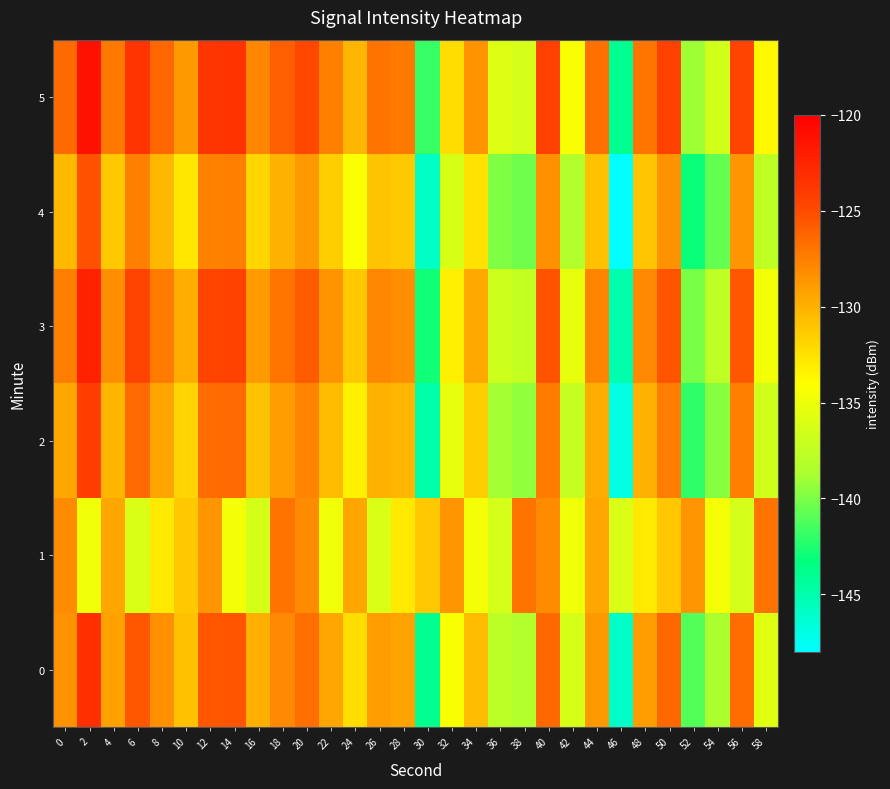

Which label corresponds to the largest value in the chart?

2